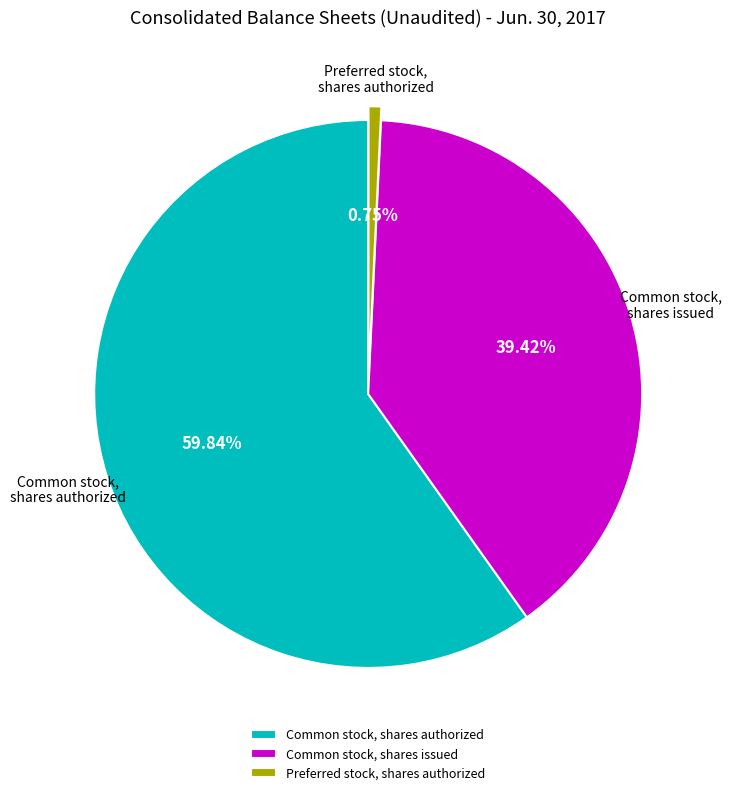

True or false: Preferred stock, shares authorized accounts for 11% of the total.

False